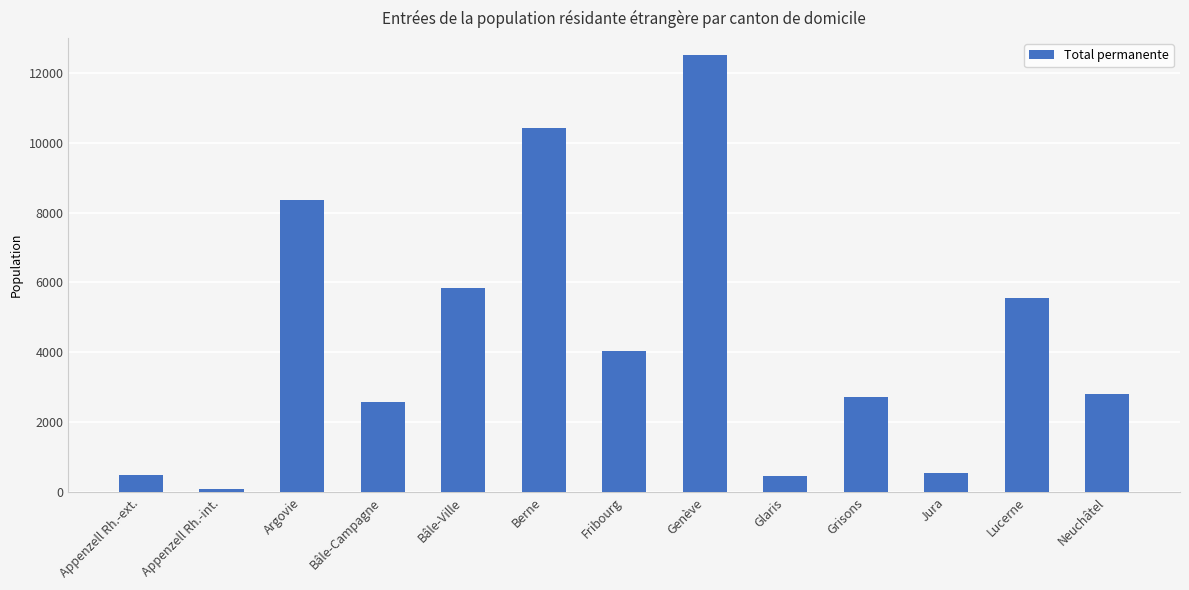

What is the approximate value at Jura?

544